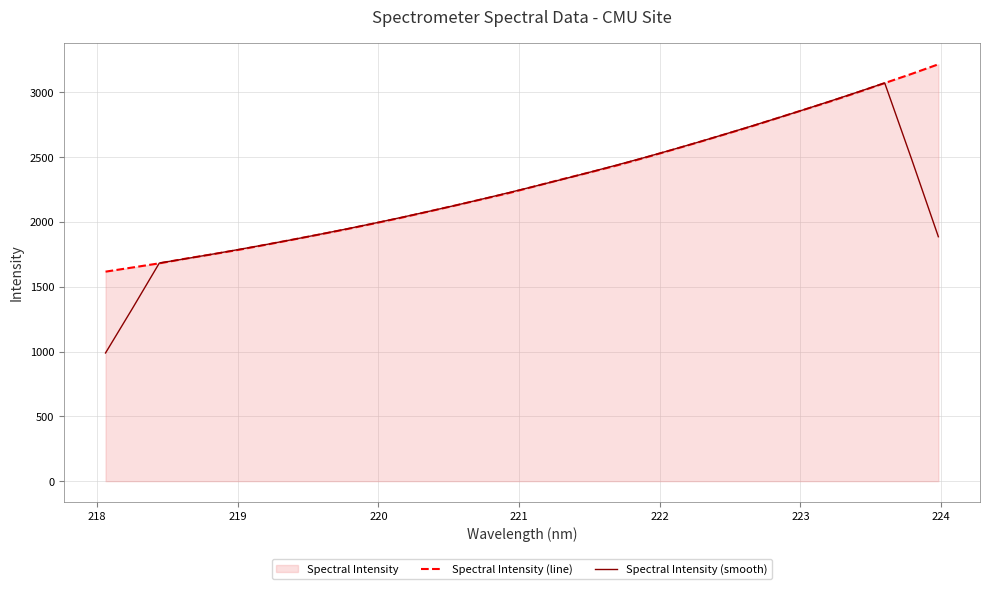

How many values in the Spectral Intensity (line) series are below 2277?

16